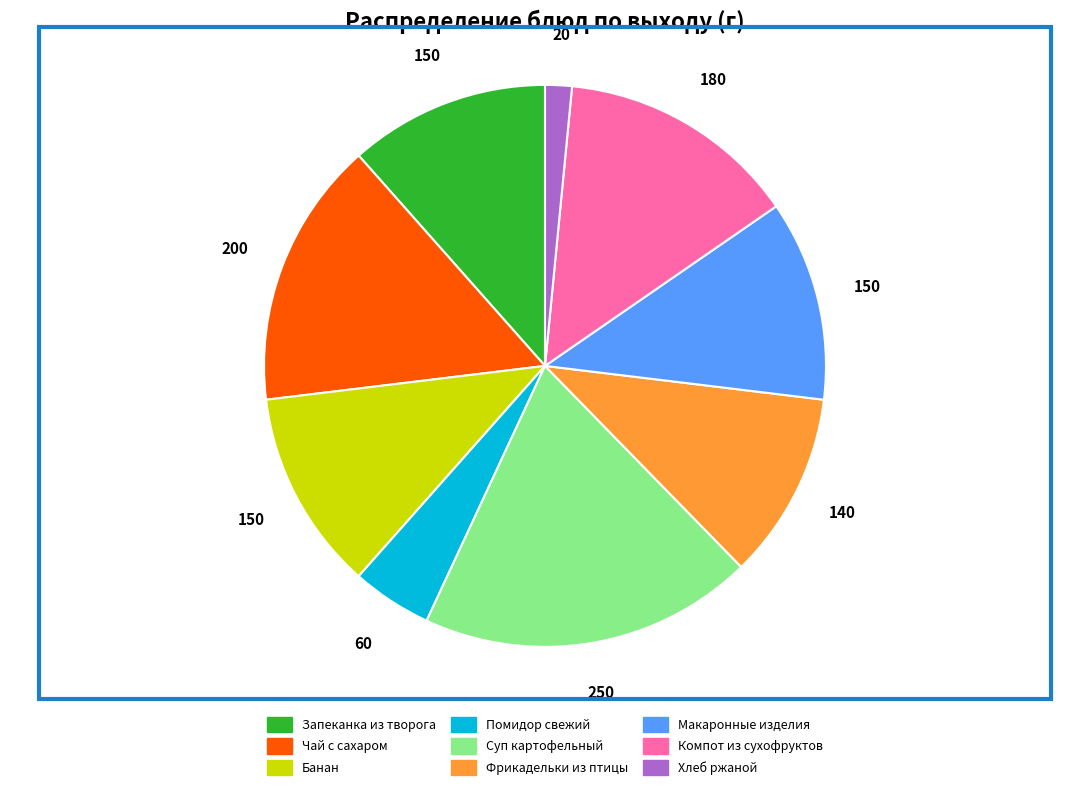

Is there any slice that represents more than half of the pie?

No